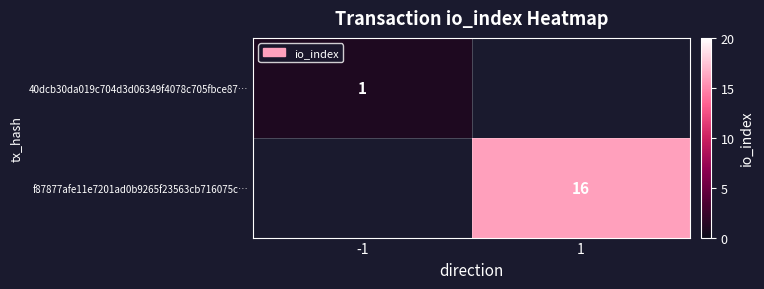

The 40dcb30da019c704d3d06349f4078c705fbce87… series shows 2 at -1. True or false?

False